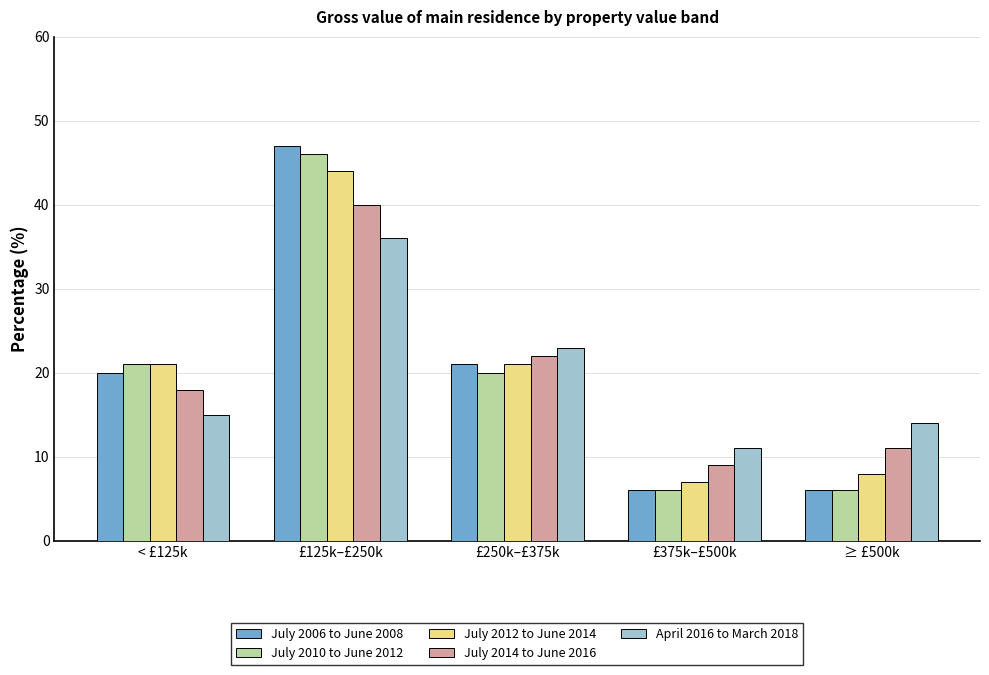

Is the value of July 2012 to June 2014 at £375k–£500k greater than the value of July 2010 to June 2012 at £125k–£250k?

No